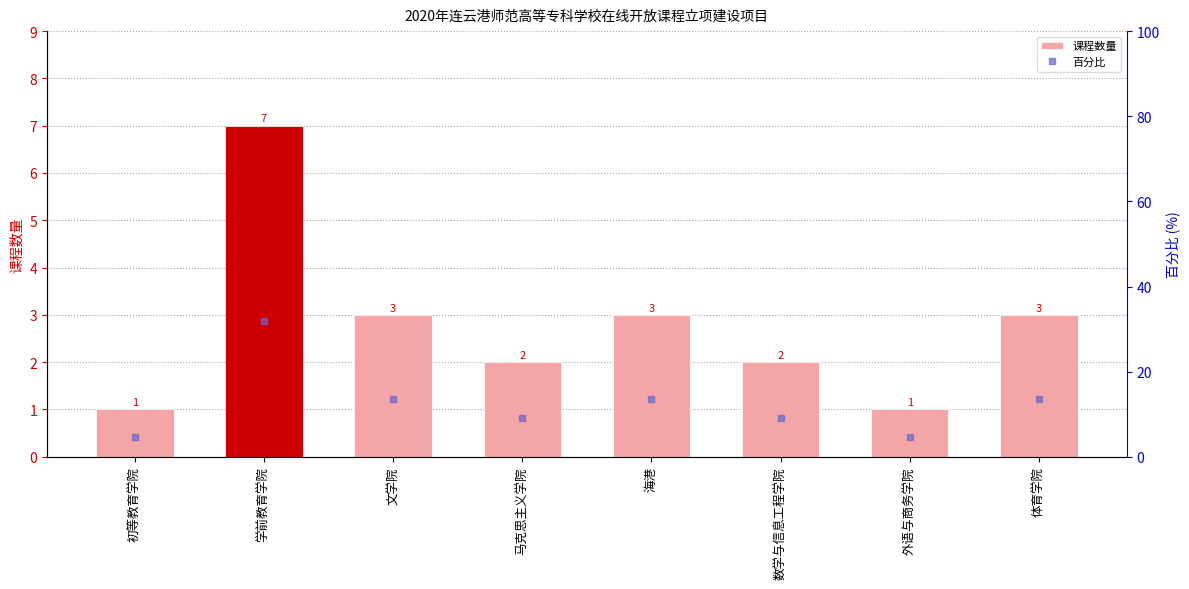

What are all the series names shown in the legend?

课程数量, 百分比